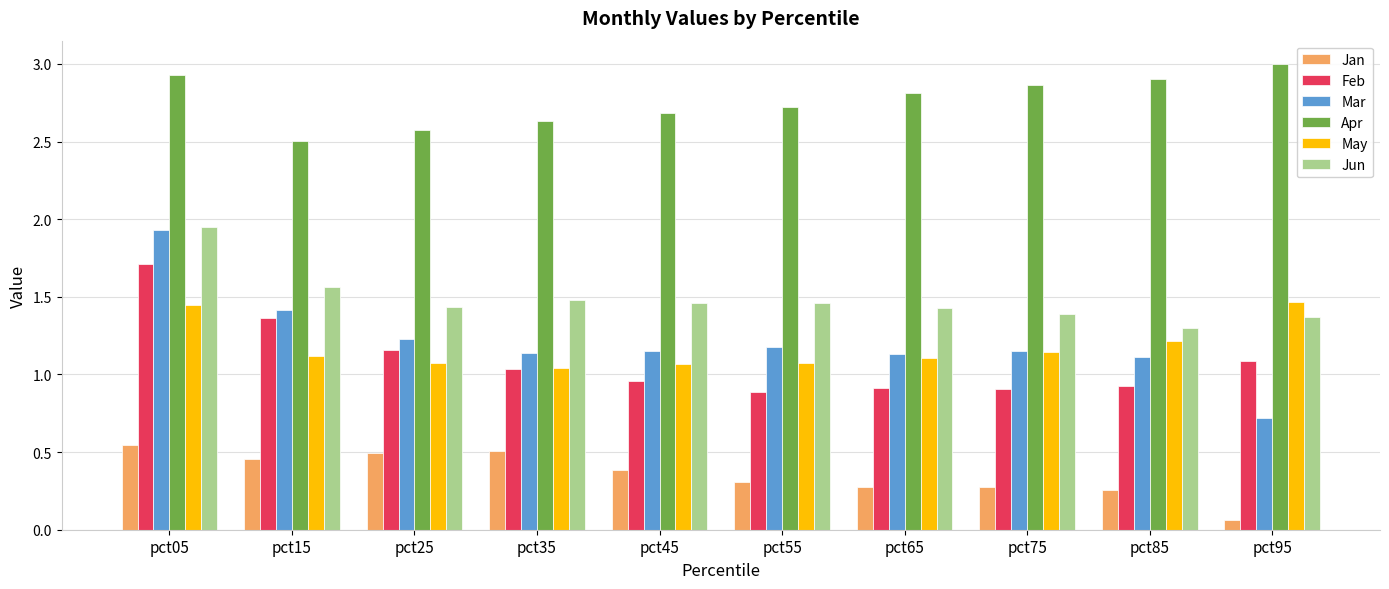

Is it true that Jan equals 0.1 at pct65?

False